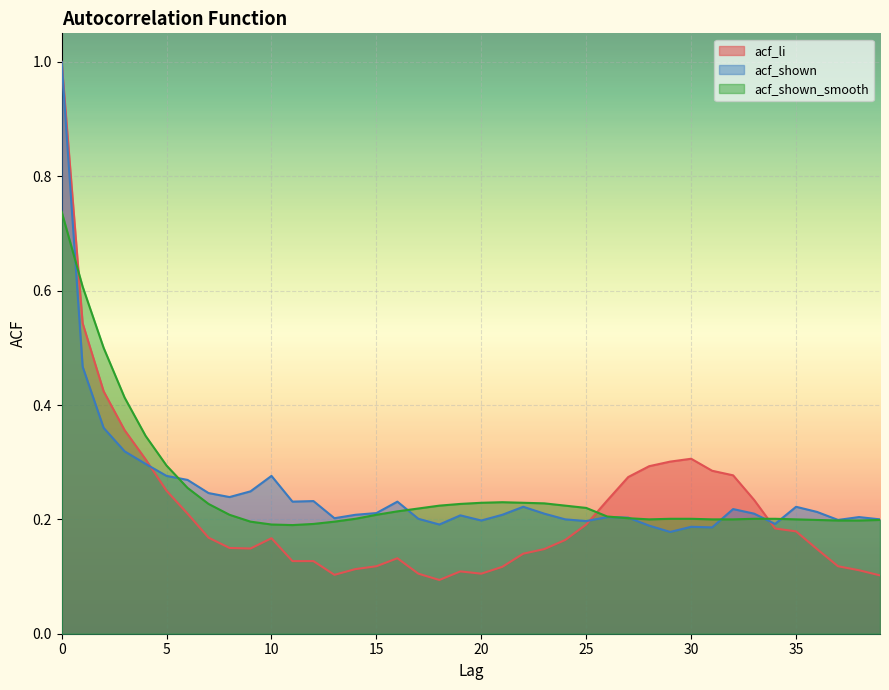

What is the average value of the acf_shown_smooth series?

0.3